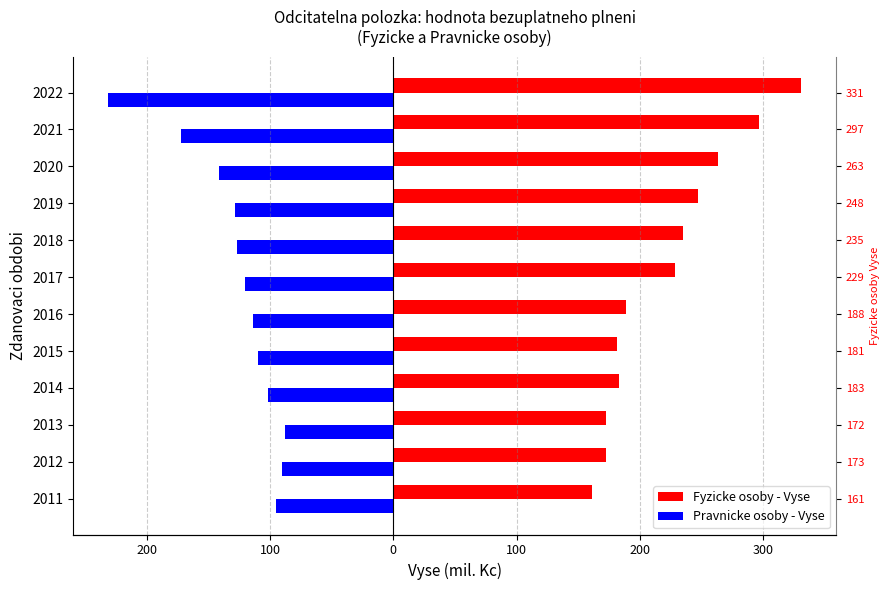

Read the Pravnicke osoby - Vyse value at 2015.

-109.6